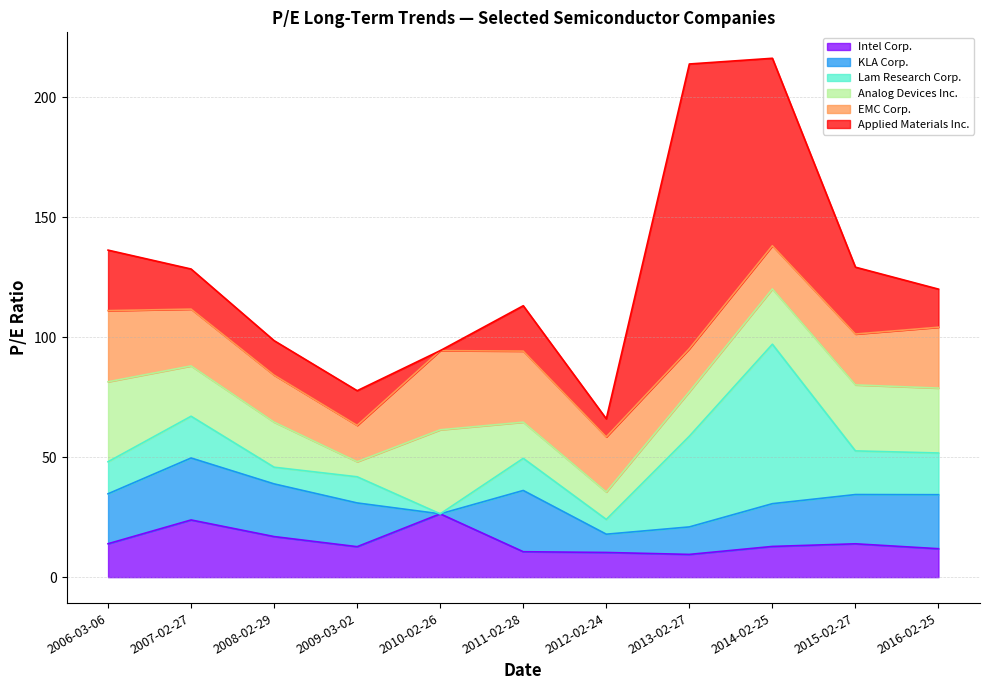

Where is KLA Corp. nearest to the value 12?

2013-02-27